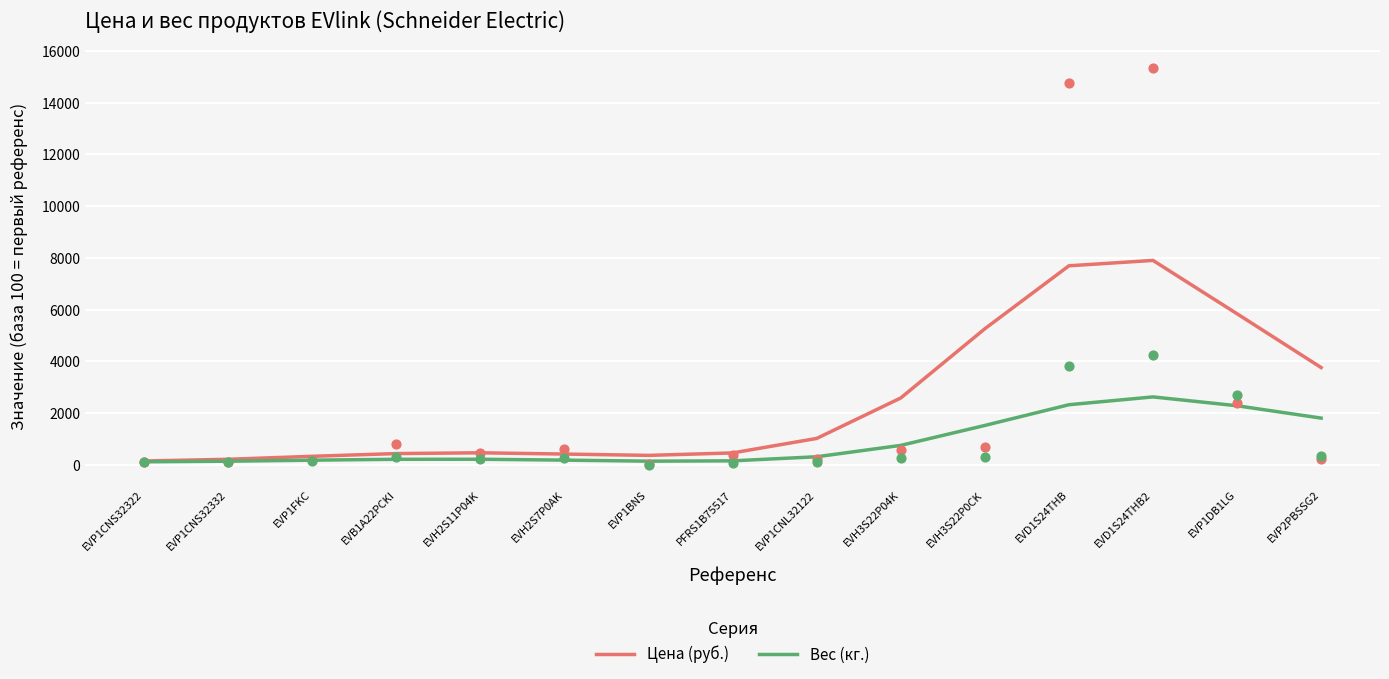

At how many categories does at least one series exceed 1973?

6